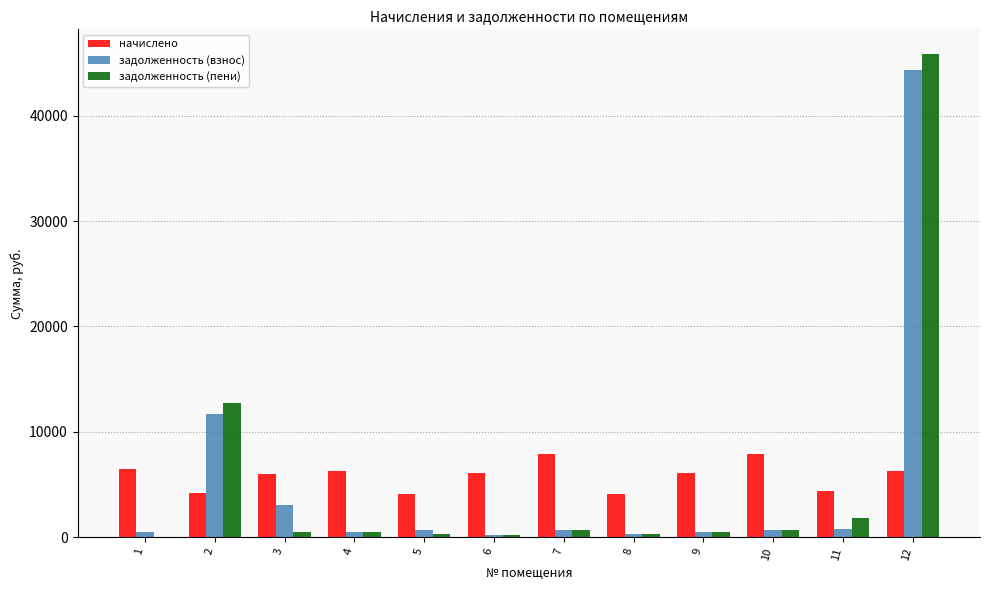

Are the bars grouped side by side (vs. stacked)?

Yes